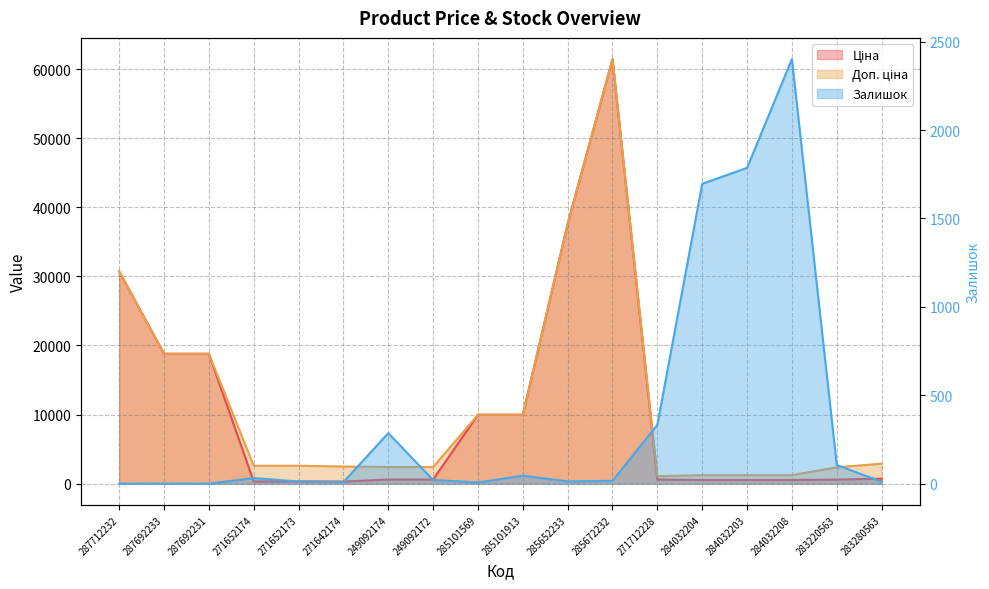

How many values in Залишок are above zero?

15